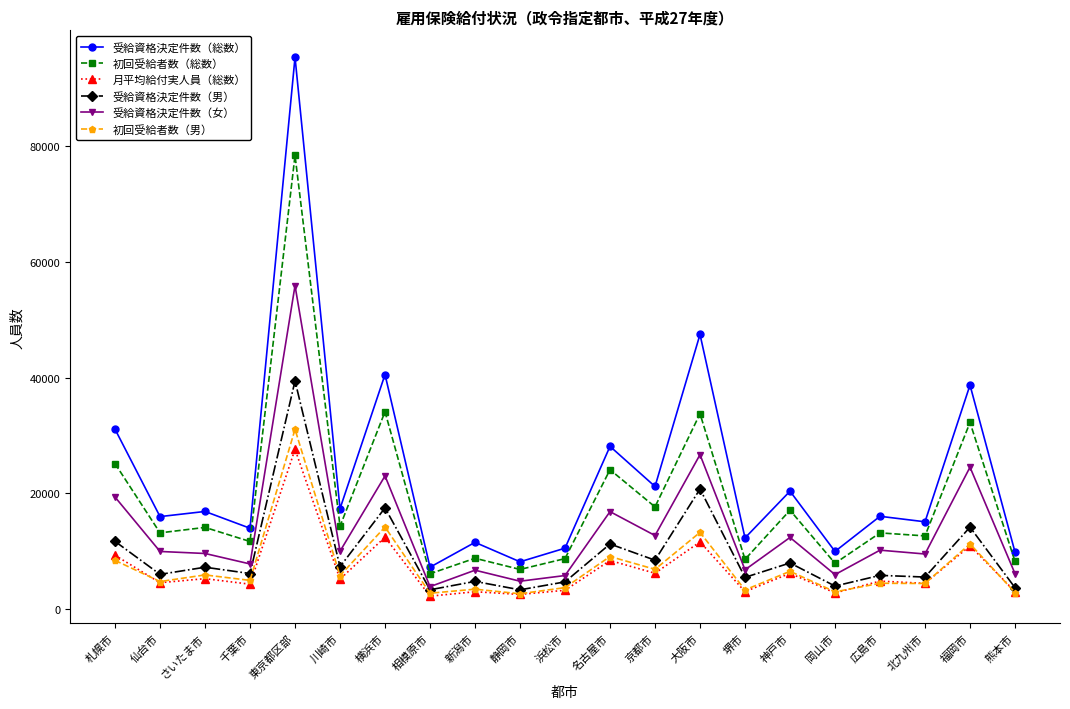

What are all the series names shown in the legend?

受給資格決定件数（総数）, 初回受給者数（総数）, 月平均給付実人員（総数）, 受給資格決定件数（男）, 受給資格決定件数（女）, 初回受給者数（男）